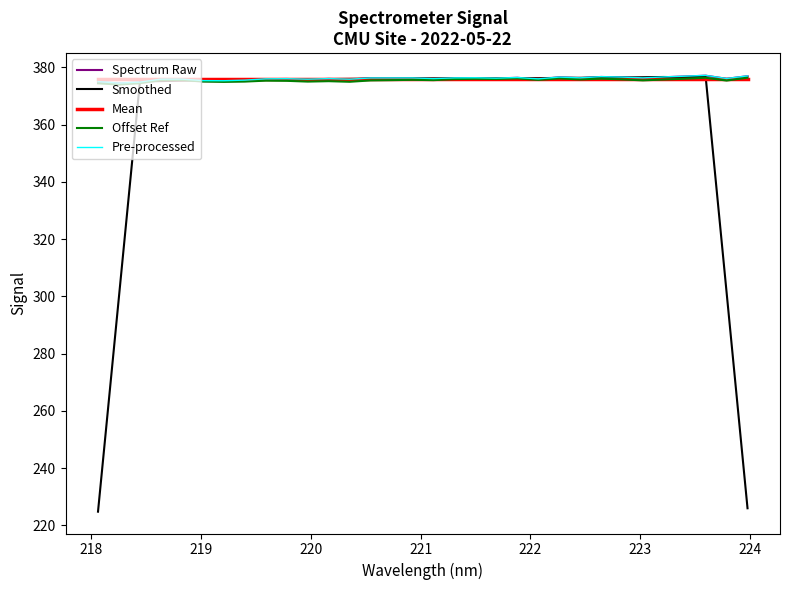

What is the highest value of the Pre-processed series?

377.2